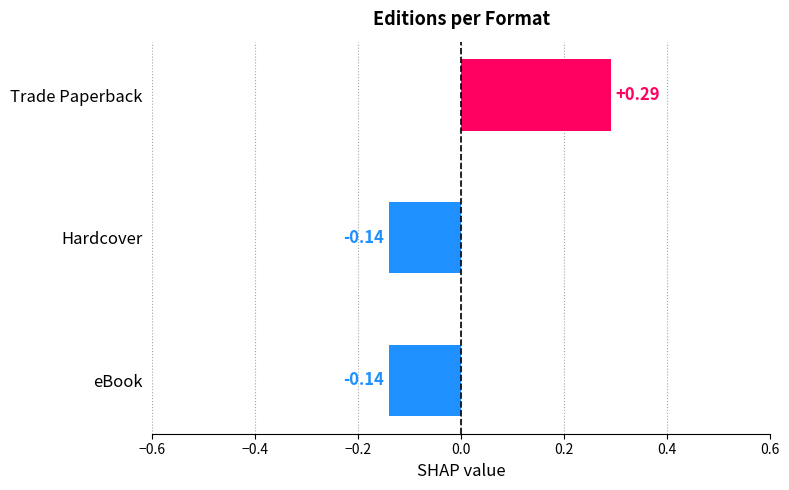

What is the change in value from Trade Paperback to eBook?

-0.4